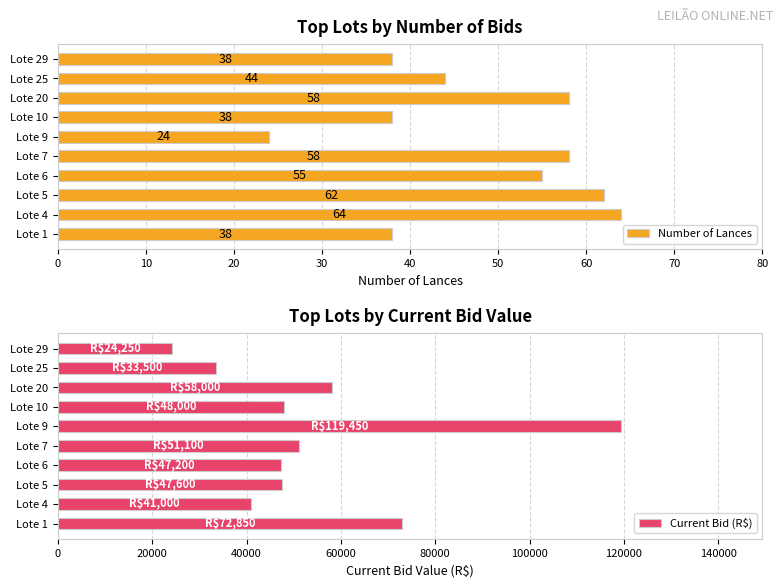

What value does the Number of Lances series have at Lote 10?

38